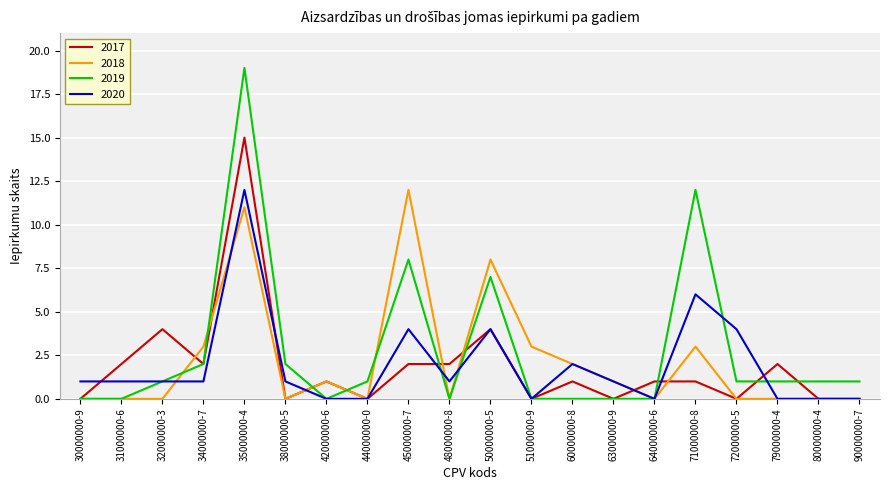

Which series changed the most between 45000000-7 and 64000000-6?

2018